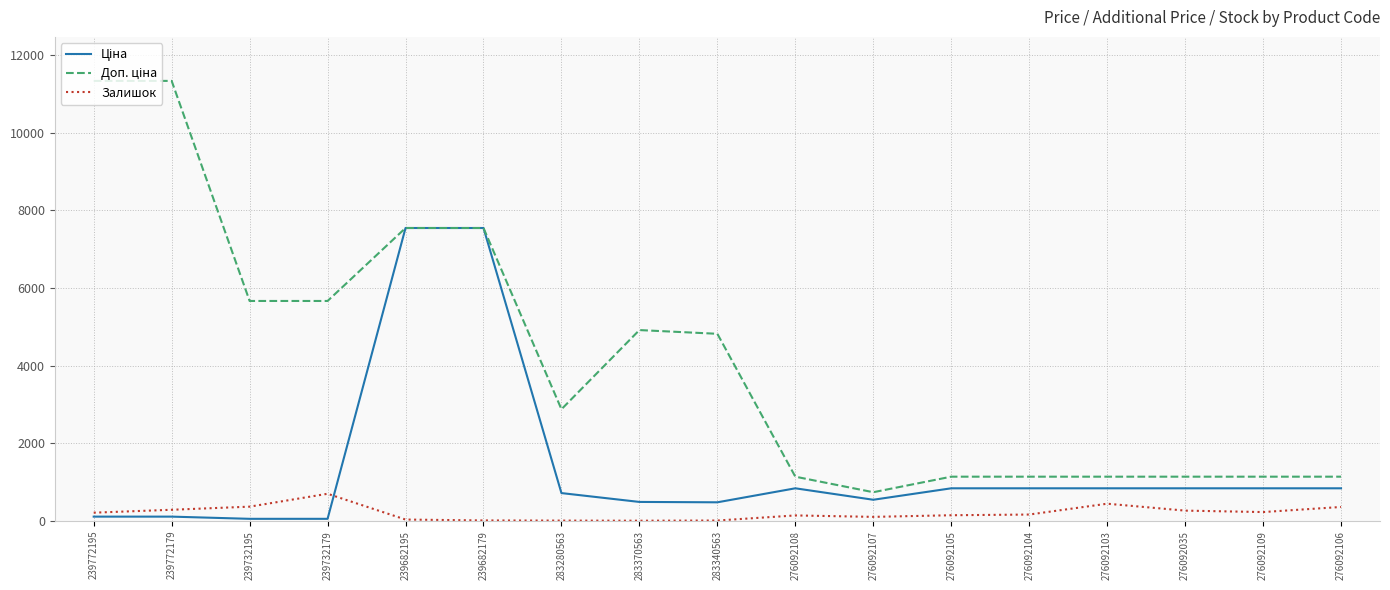

What is the greatest value displayed?

11334.0